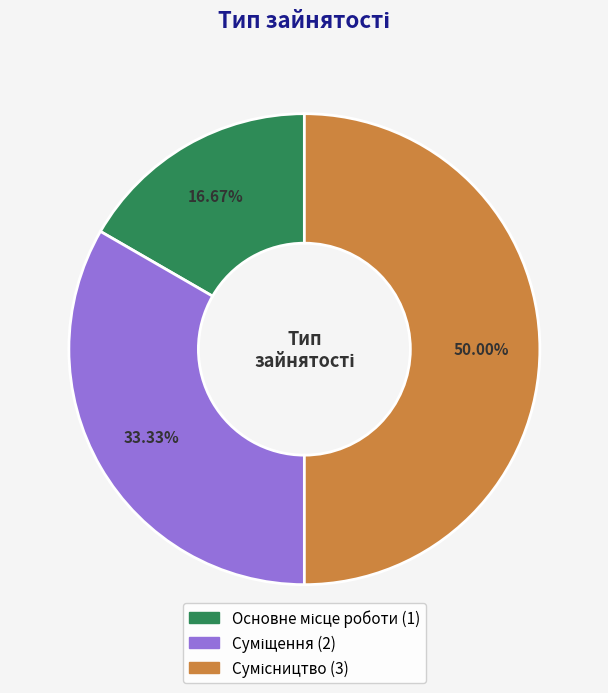

Rank the categories by value from lowest to highest.

Основне місце роботи, Суміщення, Сумісництво